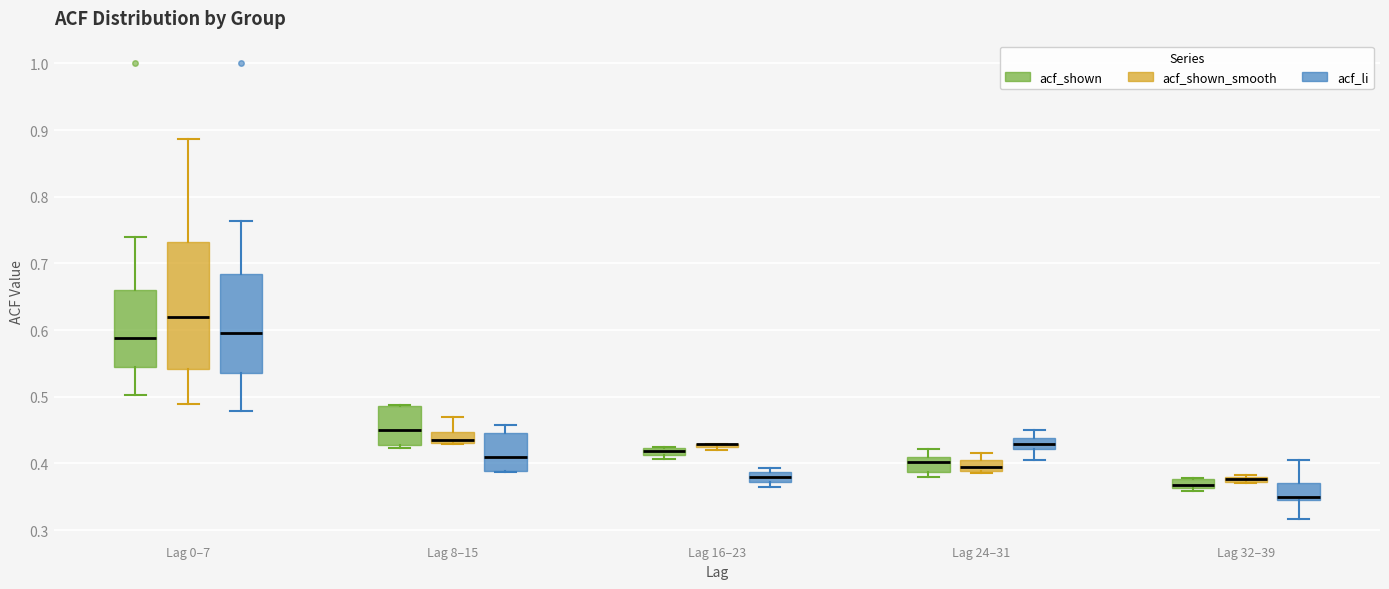

Where is the lower edge of the box for Lag 8–15 (acf_li) on the y-axis? The values are not printed on the chart, so give them approximately, as read against the axis.

0.39